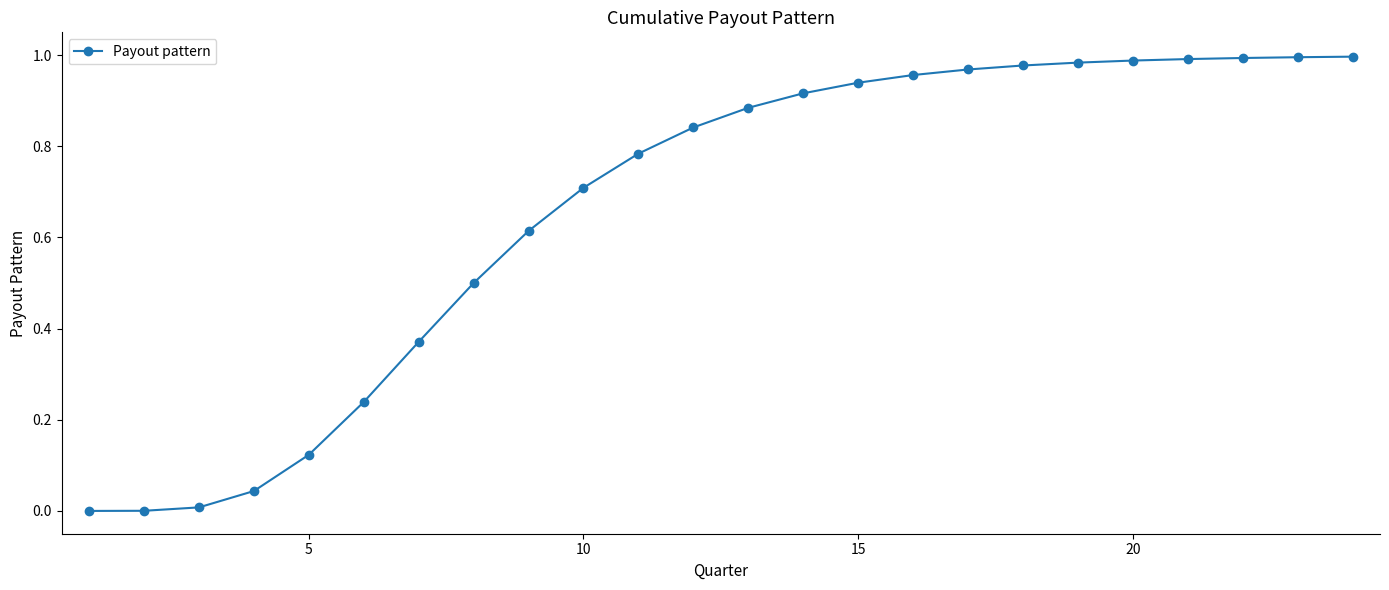

What is the average value?

0.7